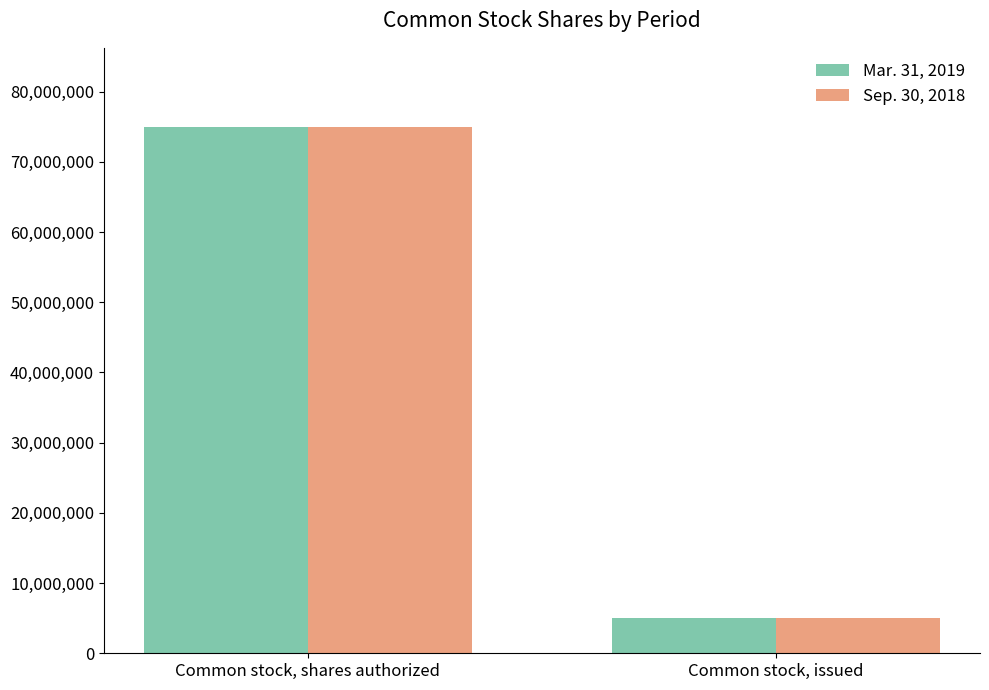

List the labels in order of Sep. 30, 2018 value, smallest first.

Common stock, issued, Common stock, shares authorized